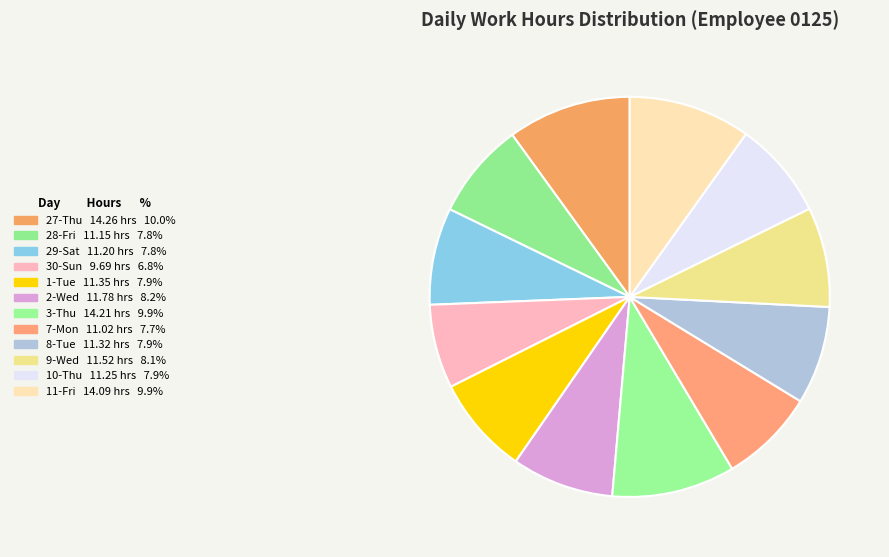

To the nearest percent, what is the average slice percentage?

8%